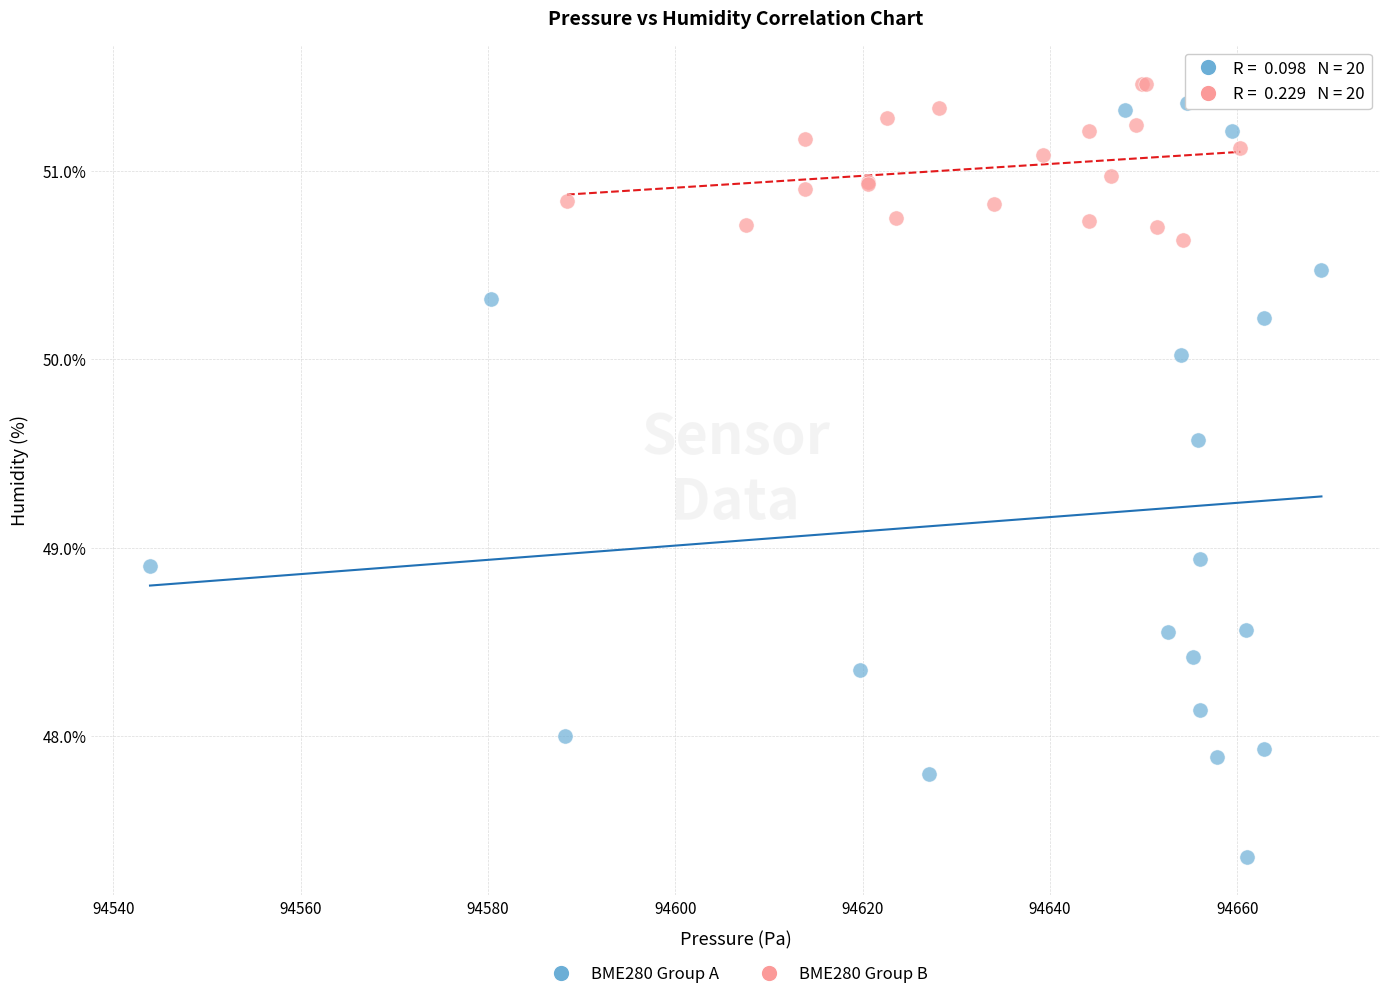

Which series has the widest spread of Y values?

BME280 Group A